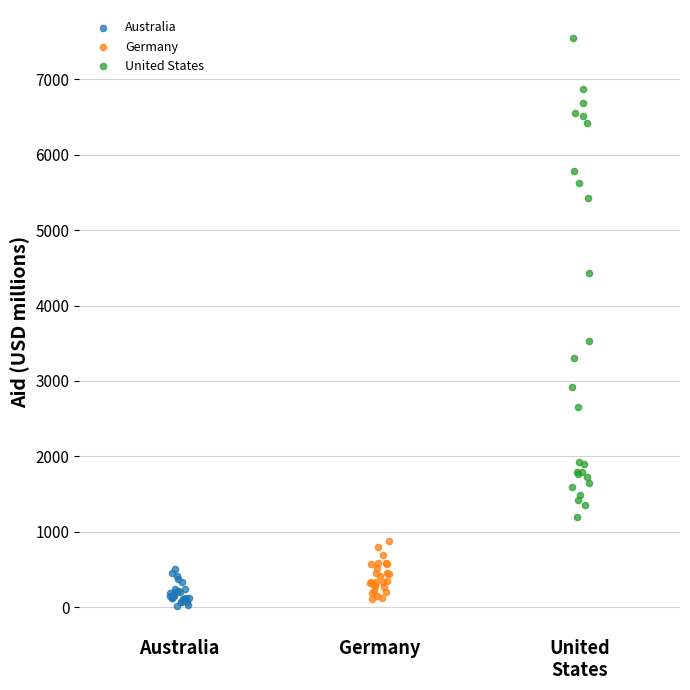

Which series contains the highest Y value?

United States